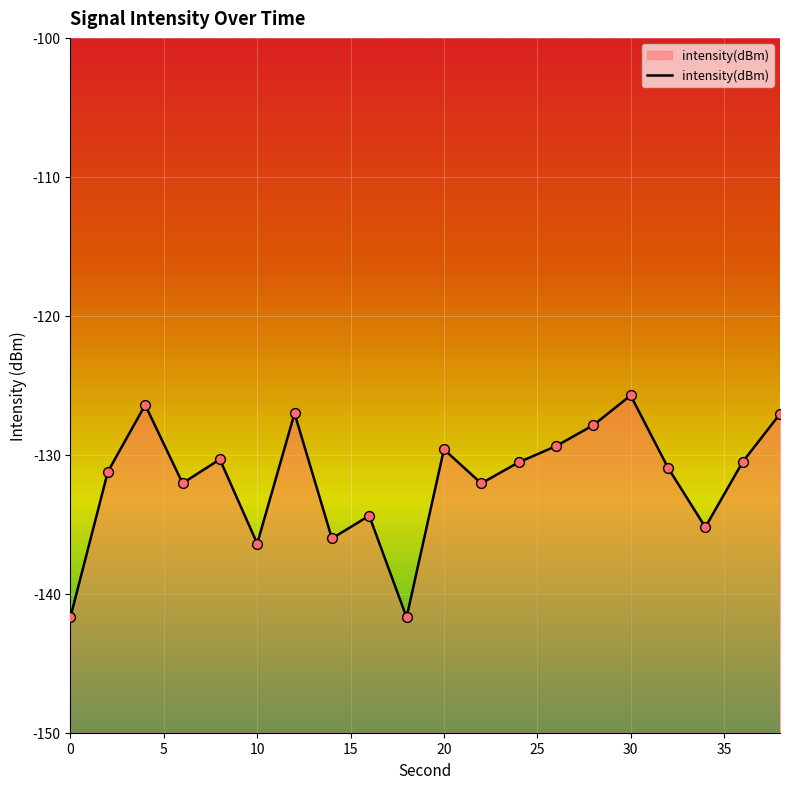

Which has a higher value, 14 or 20?

20